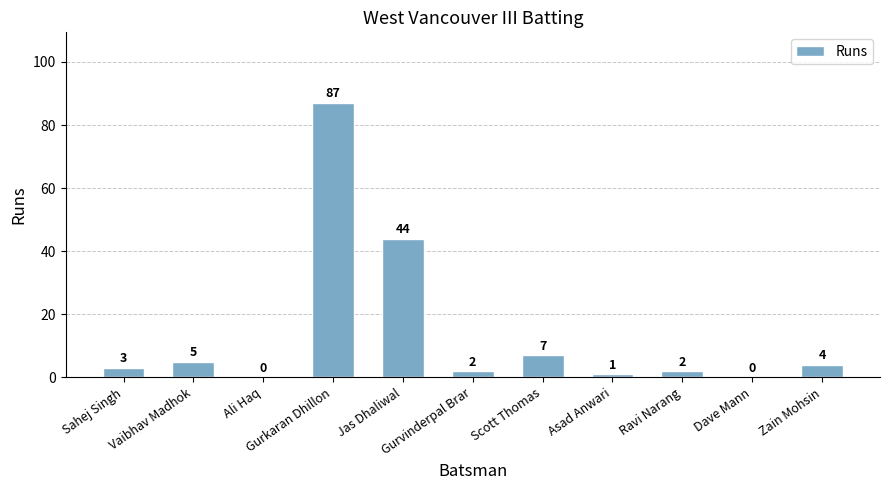

What is the sum of all values?

155